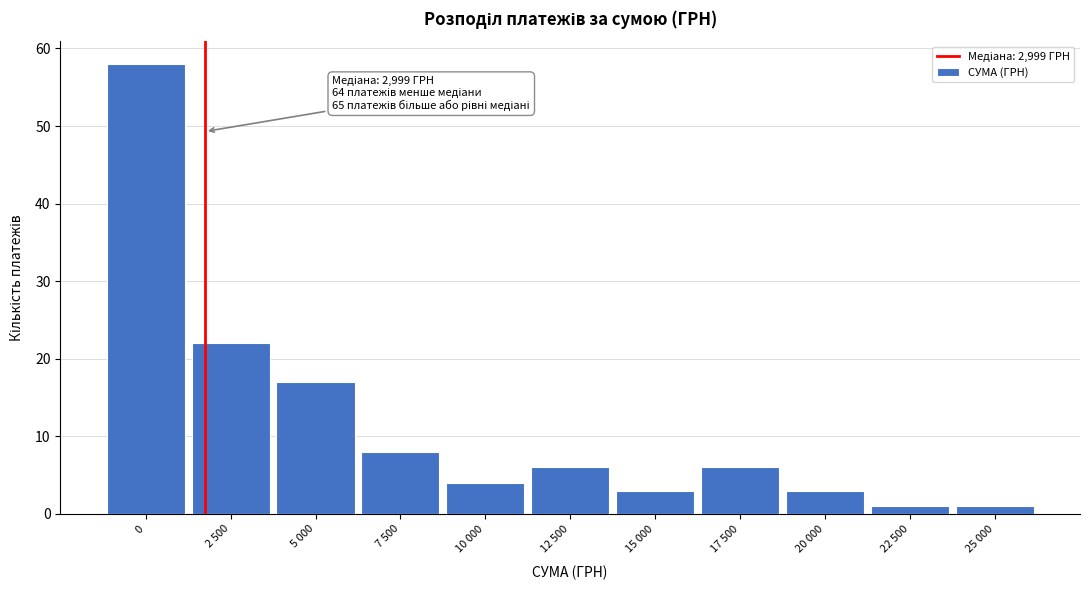

Reading left to right, list all the values displayed in this chart.

0=58	2 500=22	5 000=17	7 500=8	10 000=4	12 500=6	15 000=3	17 500=6	20 000=3	22 500=1	25 000=1